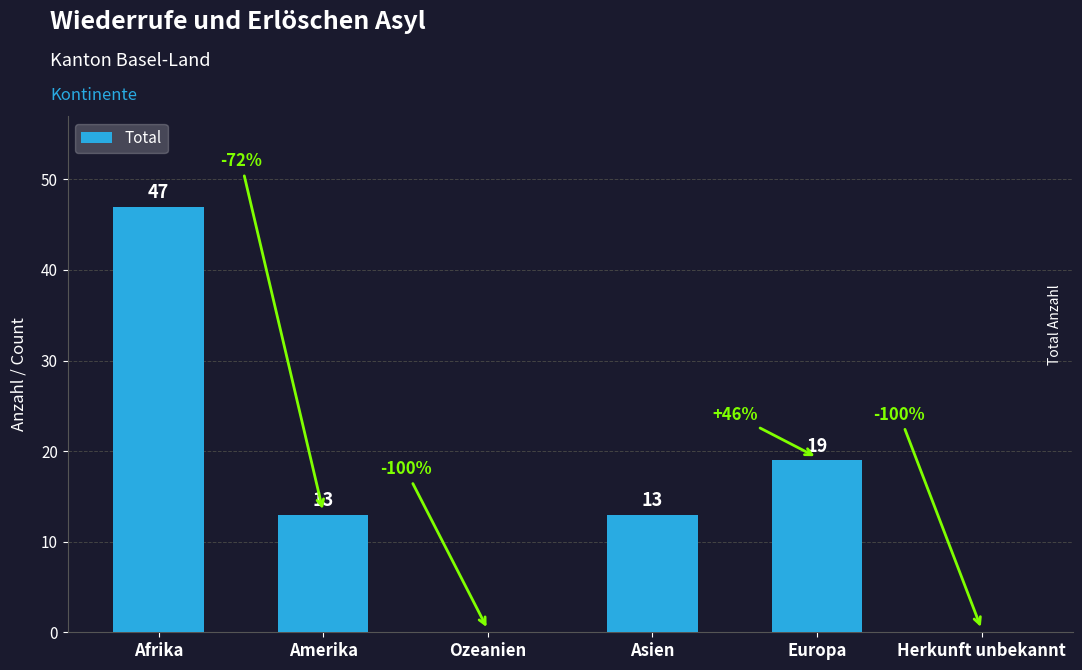

How many distinct data groups are displayed?

1